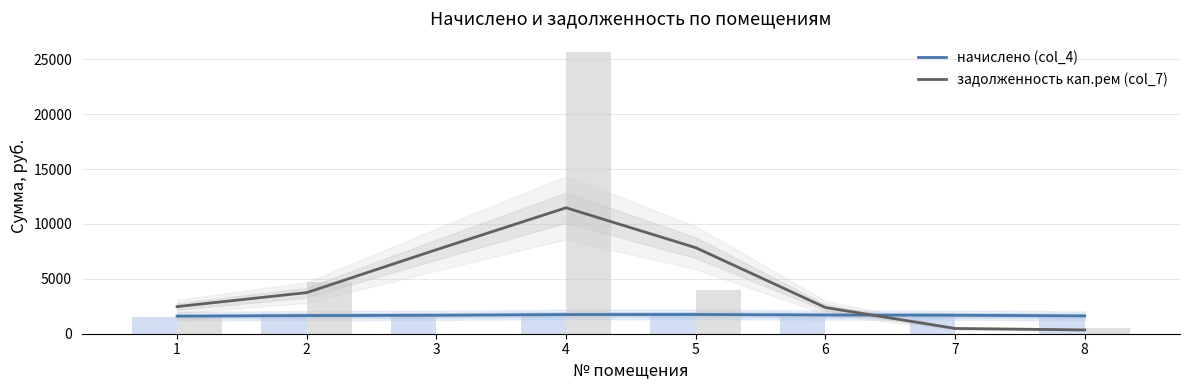

Which label corresponds to the largest value in the chart?

4